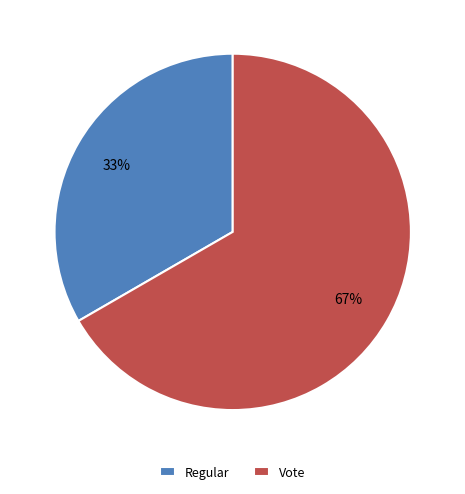

Does Regular represent more than half of the total?

No